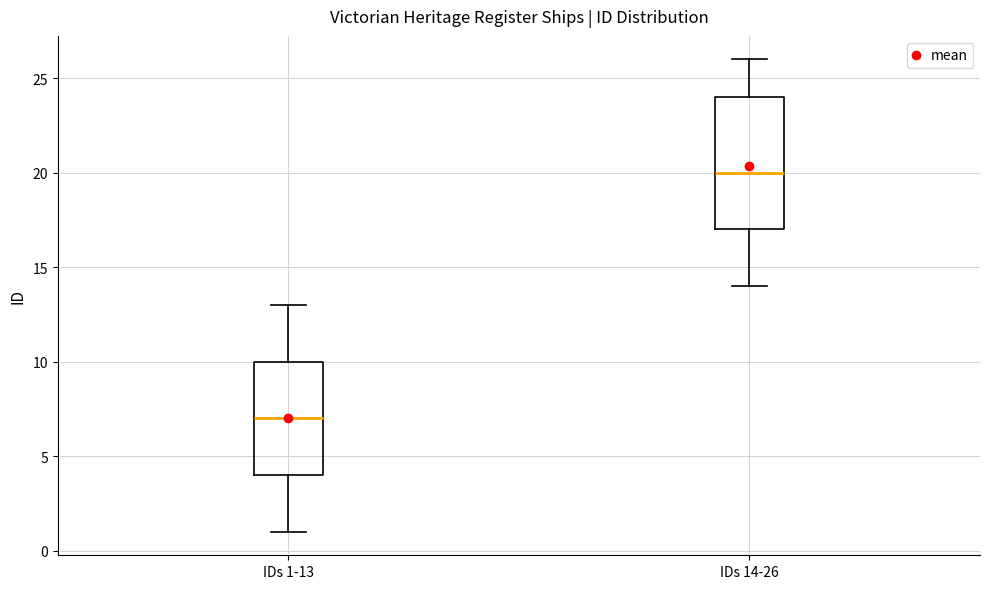

Which box is the tallest, from its lower edge to its upper edge?

IDs 14-26